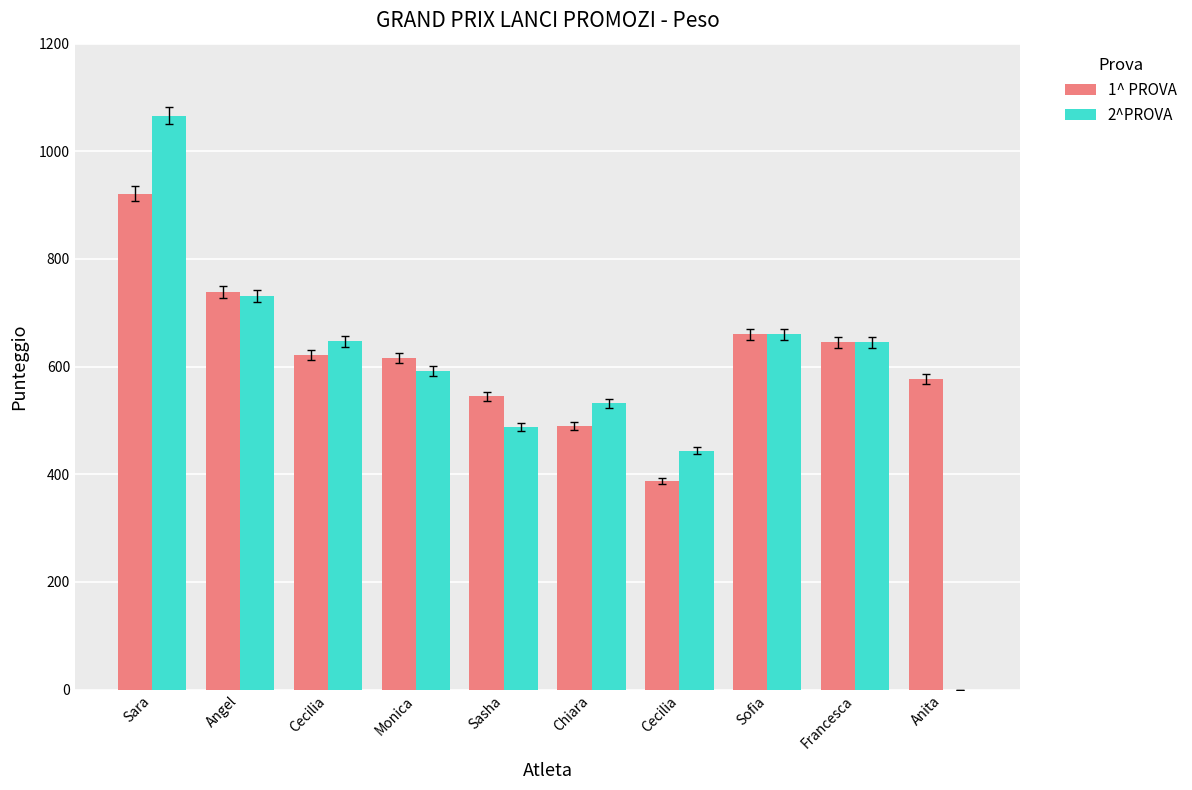

Does the chart contain stacked bars?

No